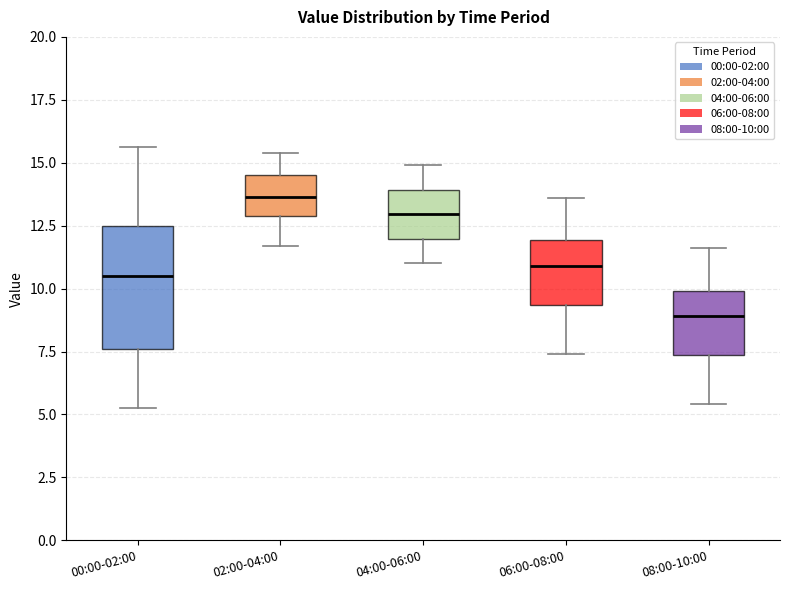

Which box has the lowest median line?

08:00-10:00